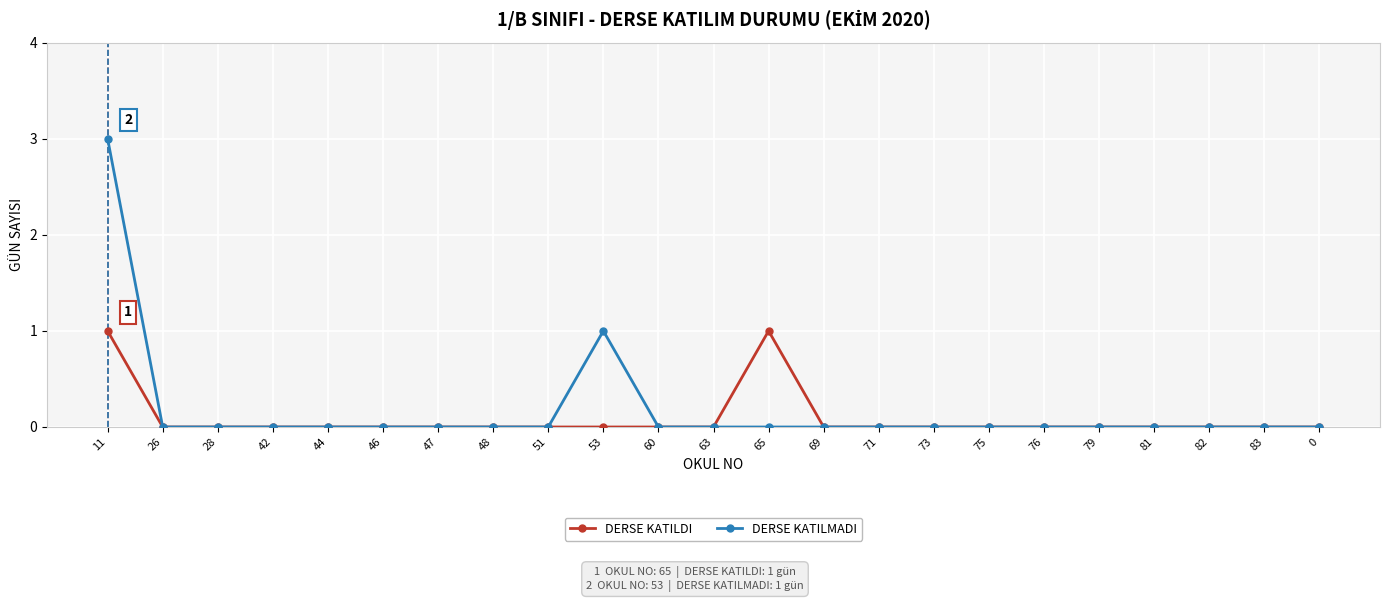

Reading left to right, what are all the values shown in this chart?

DERSE KATILDI: 1	0	0	0	0	0	0	0	0	0	0	0	1	0	0	0	0	0	0	0	0	0	0
DERSE KATILMADI: 3	0	0	0	0	0	0	0	0	1	0	0	0	0	0	0	0	0	0	0	0	0	0